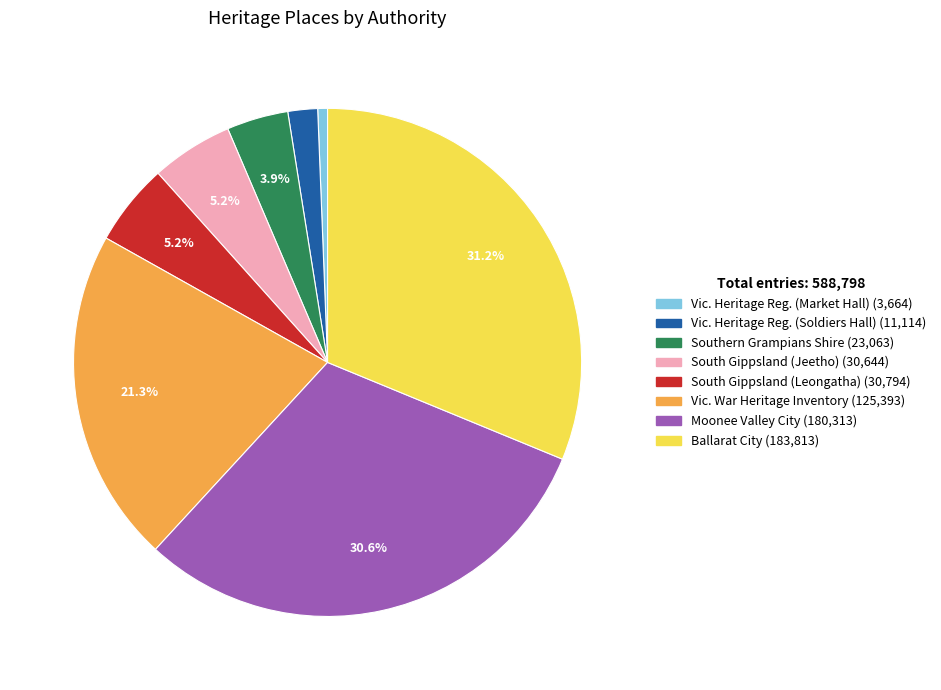

Is there any slice that represents more than half of the pie?

No